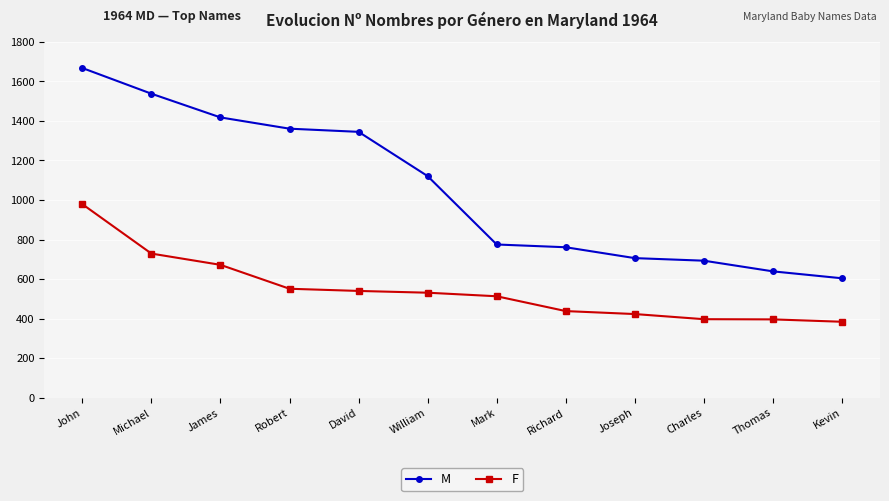

How many values in the F series are below 531?

6